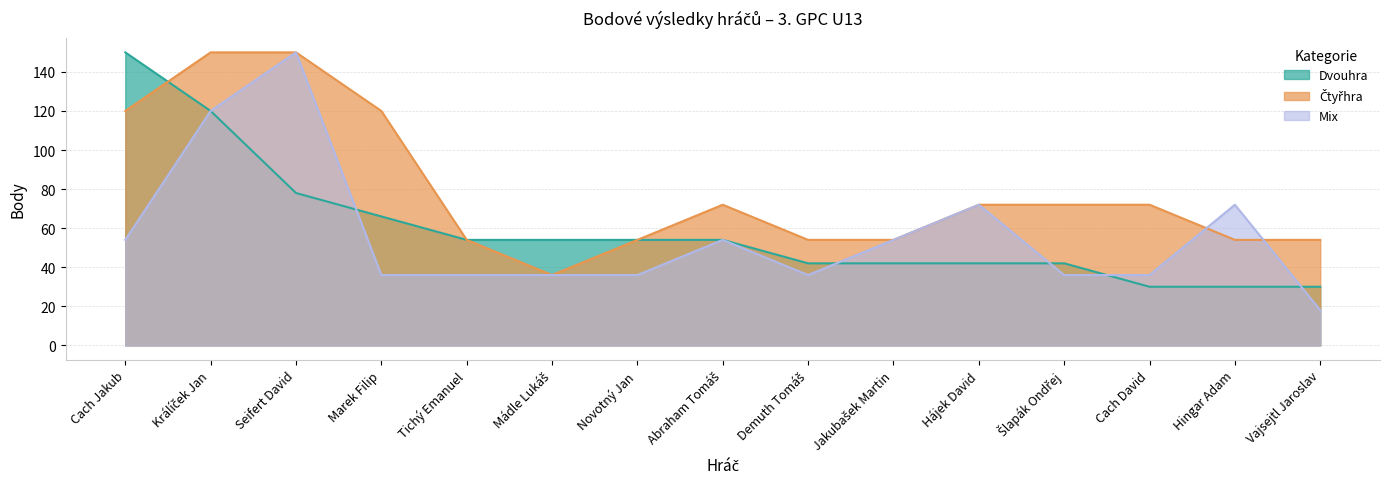

The Čtyřhra series shows 92 at Novotný Jan. True or false?

False